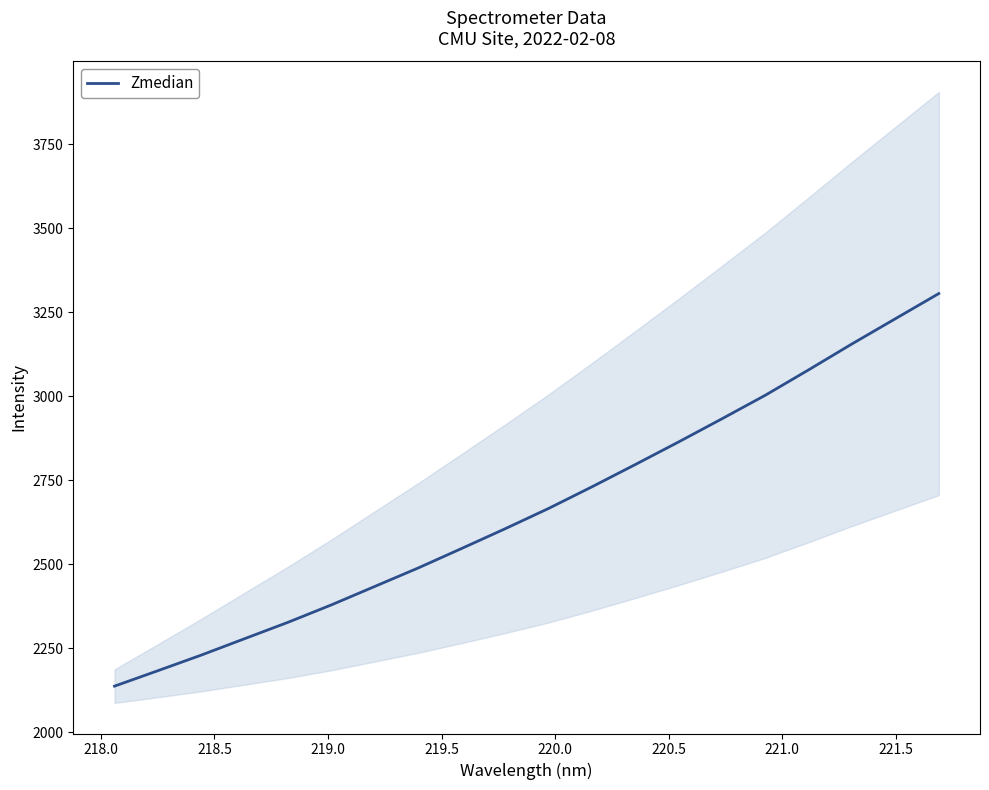

True or false: there are more than 2 points higher than both neighbors.

False